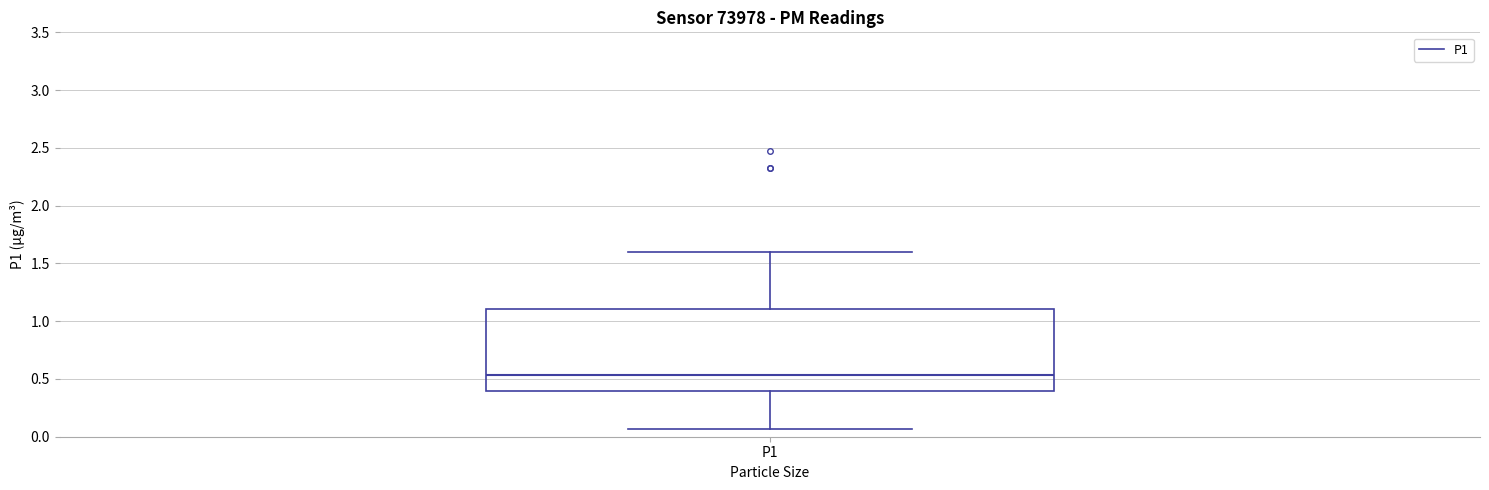

Where is the upper edge of the box for P1 on the y-axis? The values are not printed on the chart, so give them approximately, as read against the axis.

1.10